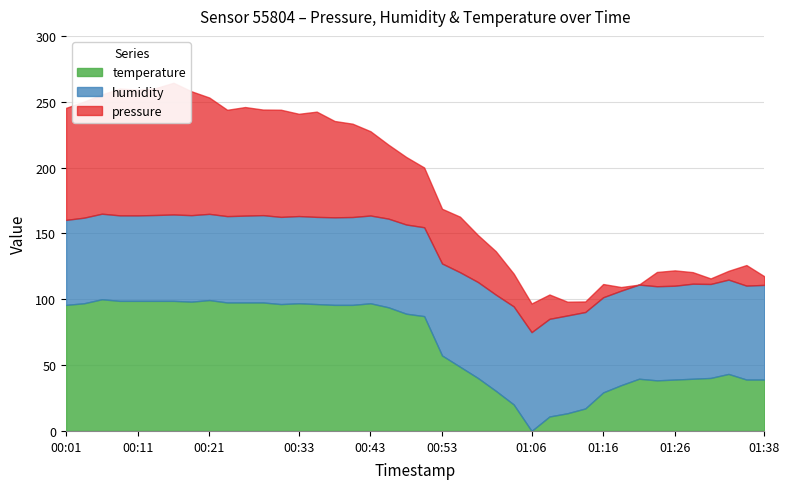

Between 01:08 and 00:26, which is larger?

00:26